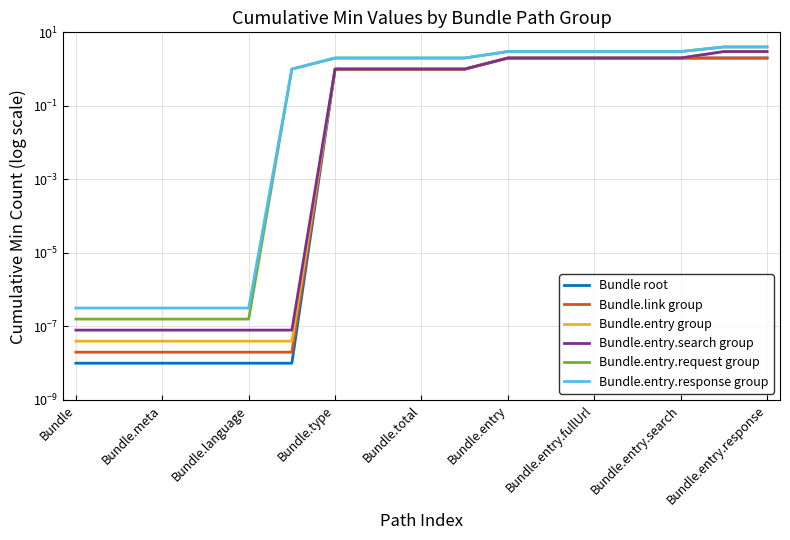

Which series changed the most between Bundle.type and 9?

Bundle.entry.request group